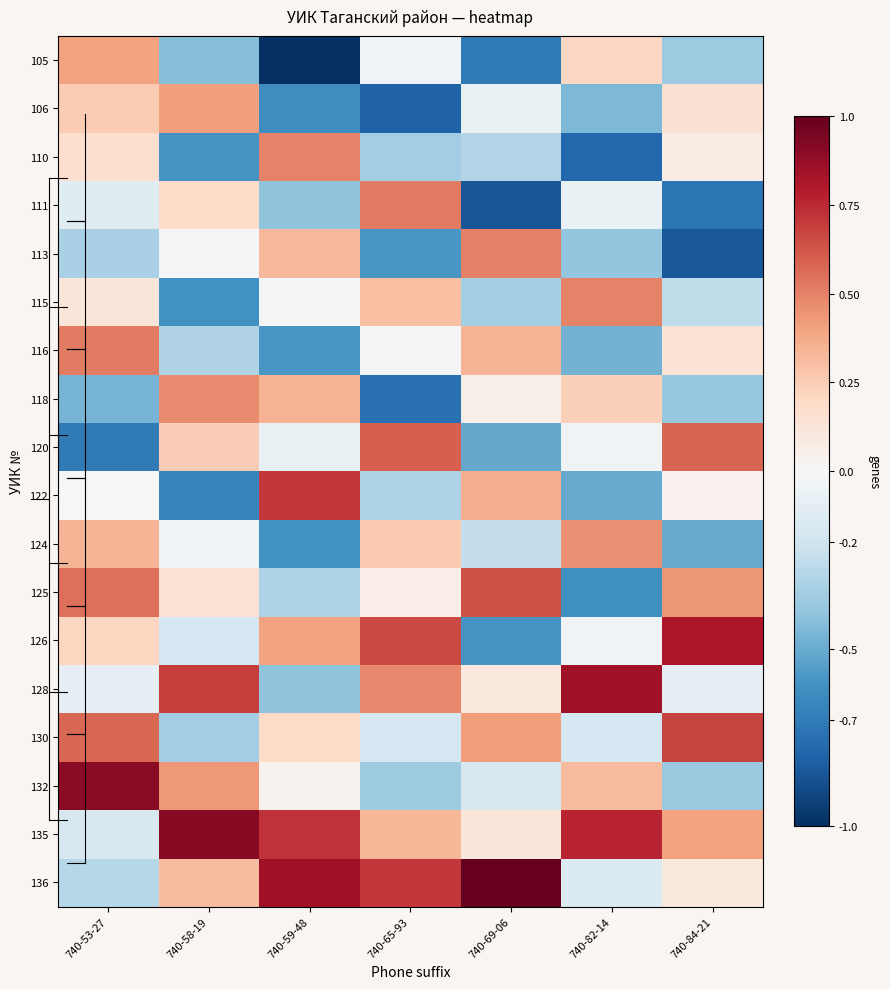

Reading left to right, list all the values displayed in this chart.

105: 740-53-27=0.4	740-58-19=-0.4	740-59-48=-1.0	740-65-93=-0.0	740-69-06=-0.7	740-82-14=0.2	740-84-21=-0.4
106: 740-53-27=0.3	740-58-19=0.4	740-59-48=-0.6	740-65-93=-0.8	740-69-06=-0.1	740-82-14=-0.4	740-84-21=0.2
110: 740-53-27=0.2	740-58-19=-0.6	740-59-48=0.5	740-65-93=-0.3	740-69-06=-0.3	740-82-14=-0.8	740-84-21=0.1
111: 740-53-27=-0.1	740-58-19=0.2	740-59-48=-0.4	740-65-93=0.5	740-69-06=-0.9	740-82-14=-0.1	740-84-21=-0.7
113: 740-53-27=-0.3	740-58-19=-0.0	740-59-48=0.3	740-65-93=-0.6	740-69-06=0.5	740-82-14=-0.4	740-84-21=-0.8
115: 740-53-27=0.1	740-58-19=-0.6	740-59-48=-0.0	740-65-93=0.3	740-69-06=-0.3	740-82-14=0.5	740-84-21=-0.3
116: 740-53-27=0.5	740-58-19=-0.3	740-59-48=-0.6	740-65-93=-0.0	740-69-06=0.3	740-82-14=-0.5	740-84-21=0.1
118: 740-53-27=-0.5	740-58-19=0.5	740-59-48=0.3	740-65-93=-0.7	740-69-06=0.1	740-82-14=0.2	740-84-21=-0.4
120: 740-53-27=-0.7	740-58-19=0.2	740-59-48=-0.1	740-65-93=0.6	740-69-06=-0.5	740-82-14=-0.0	740-84-21=0.6
122: 740-53-27=-0.0	740-58-19=-0.7	740-59-48=0.7	740-65-93=-0.3	740-69-06=0.4	740-82-14=-0.5	740-84-21=0.0
124: 740-53-27=0.3	740-58-19=-0.0	740-59-48=-0.6	740-65-93=0.3	740-69-06=-0.2	740-82-14=0.5	740-84-21=-0.5
125: 740-53-27=0.5	740-58-19=0.1	740-59-48=-0.3	740-65-93=0.1	740-69-06=0.6	740-82-14=-0.6	740-84-21=0.4
126: 740-53-27=0.2	740-58-19=-0.2	740-59-48=0.4	740-65-93=0.7	740-69-06=-0.6	740-82-14=-0.0	740-84-21=0.8
128: 740-53-27=-0.1	740-58-19=0.7	740-59-48=-0.4	740-65-93=0.5	740-69-06=0.1	740-82-14=0.8	740-84-21=-0.1
130: 740-53-27=0.6	740-58-19=-0.3	740-59-48=0.2	740-65-93=-0.2	740-69-06=0.4	740-82-14=-0.2	740-84-21=0.7
132: 740-53-27=0.9	740-58-19=0.4	740-59-48=0.0	740-65-93=-0.4	740-69-06=-0.2	740-82-14=0.3	740-84-21=-0.4
135: 740-53-27=-0.2	740-58-19=0.9	740-59-48=0.7	740-65-93=0.3	740-69-06=0.1	740-82-14=0.8	740-84-21=0.4
136: 740-53-27=-0.3	740-58-19=0.3	740-59-48=0.8	740-65-93=0.7	740-69-06=1.0	740-82-14=-0.1	740-84-21=0.1